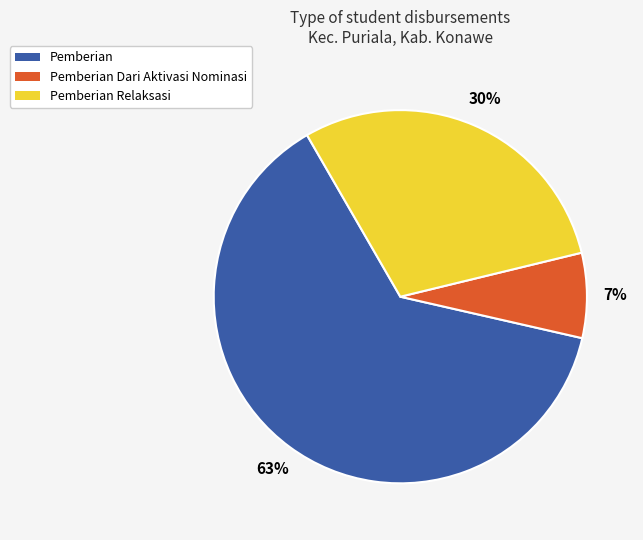

How many slices are in this pie chart?

3